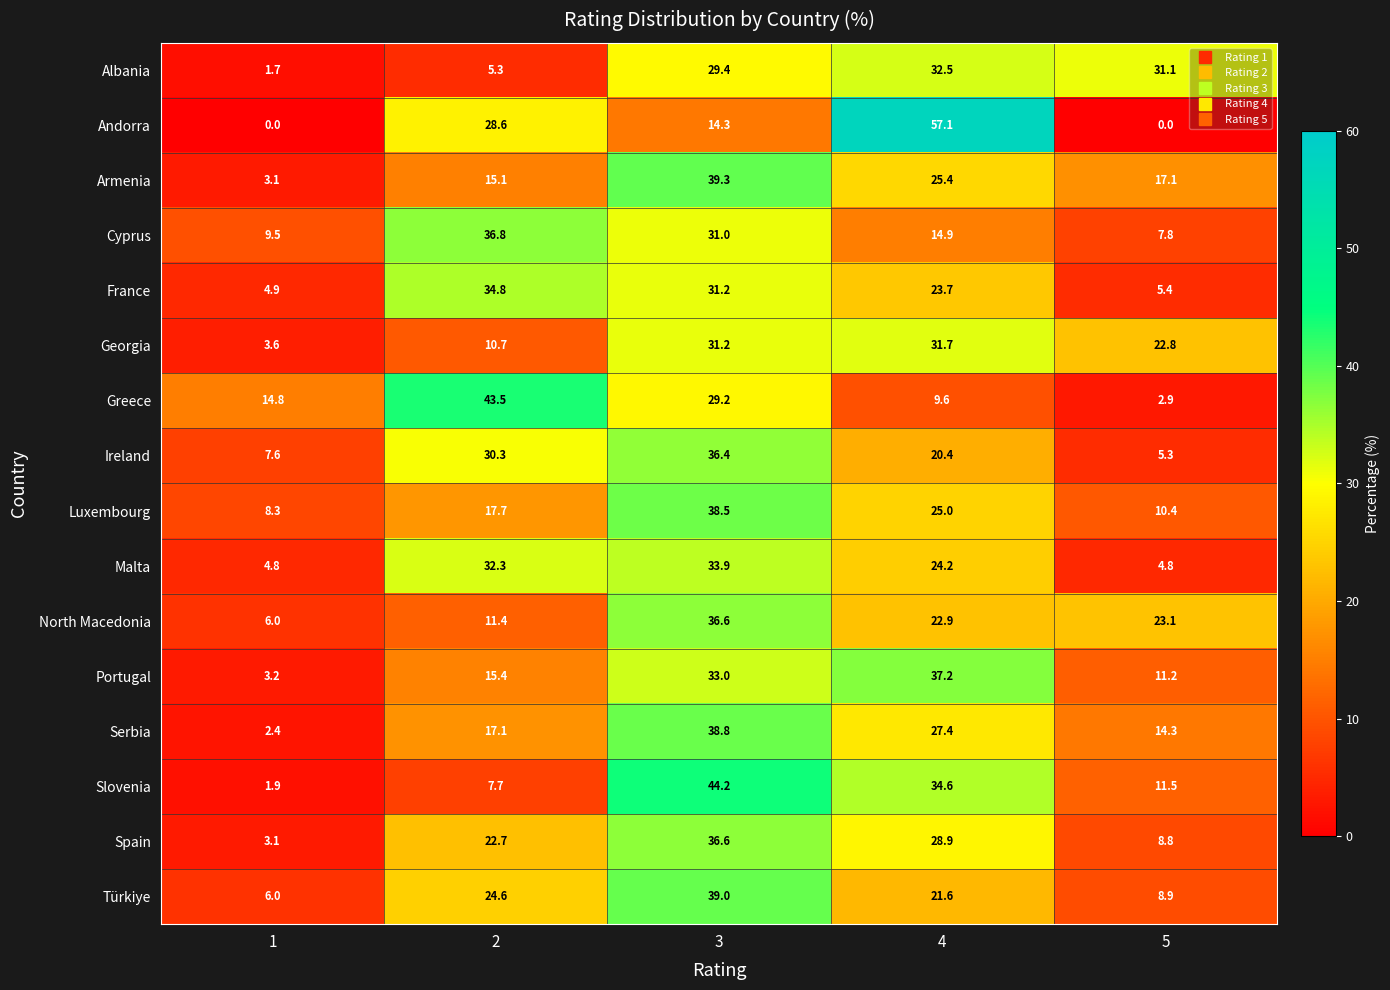

True or false: Serbia has a value of 3.4 at 1.

False